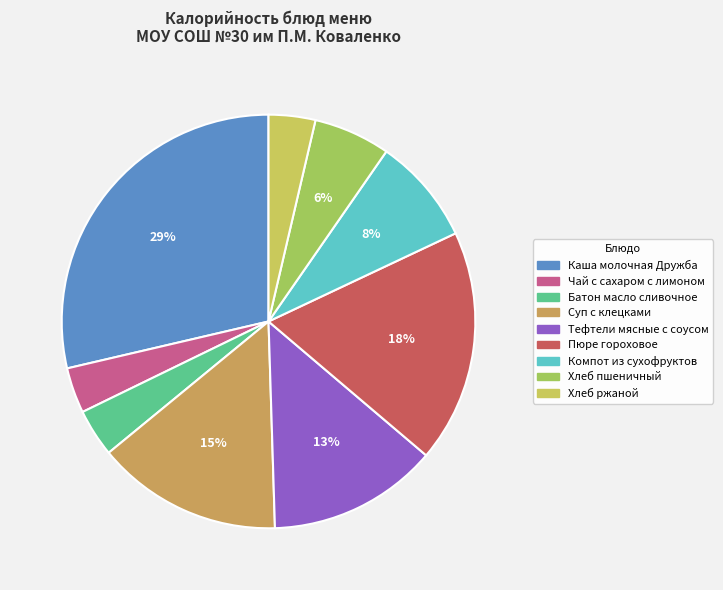

Is there a majority slice in this chart?

No